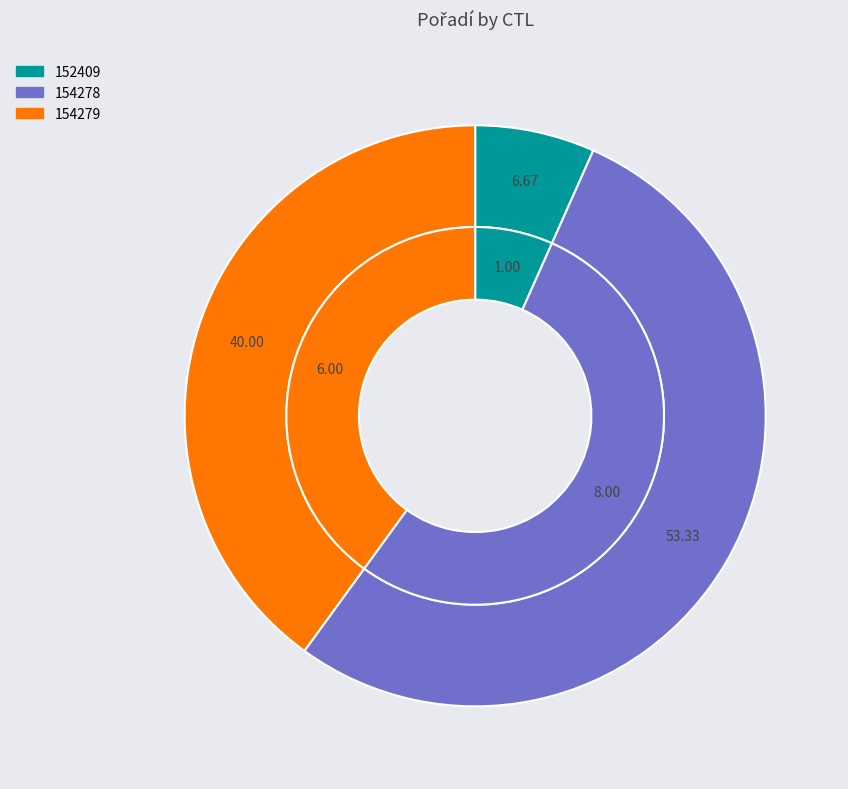

How much of the chart is everything except 152409?

93.3%